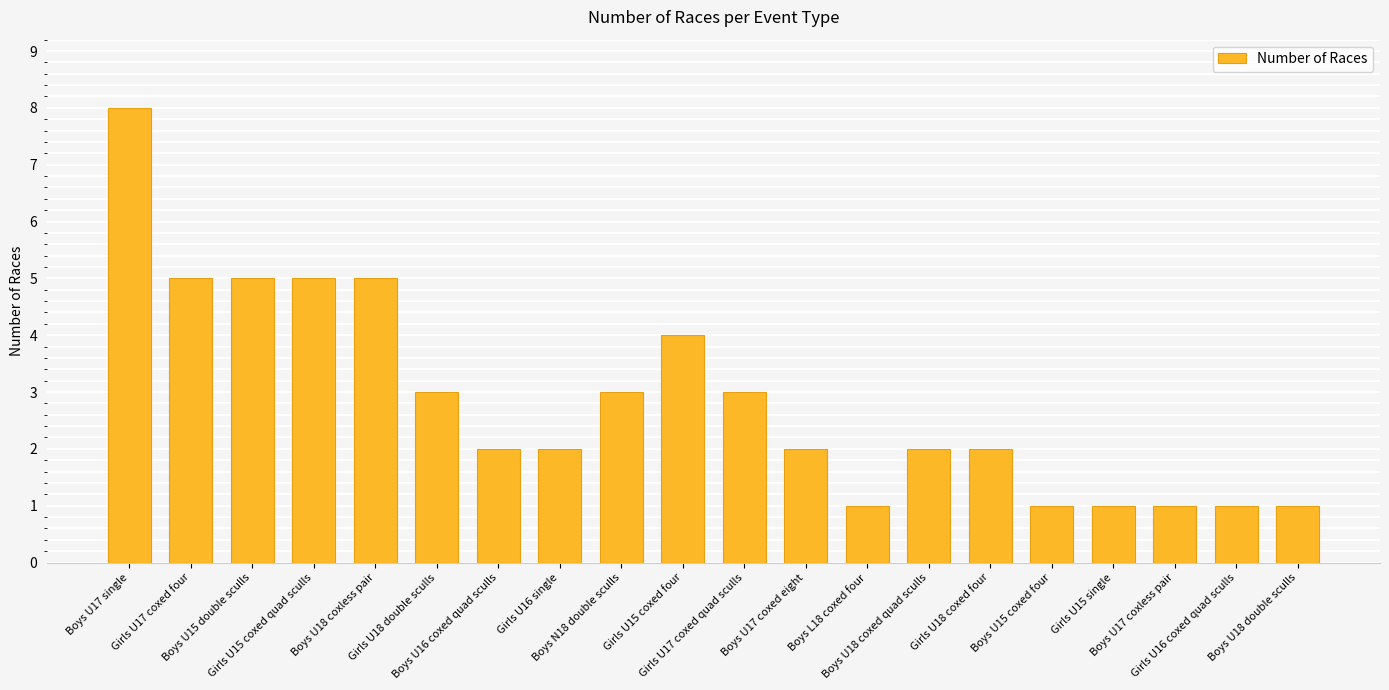

How many distinct data groups are displayed?

1